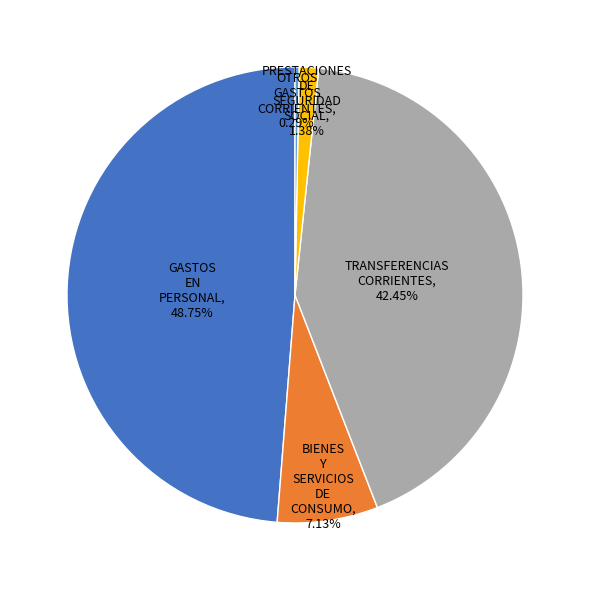

Which category has the biggest portion of the pie?

GASTOS EN PERSONAL